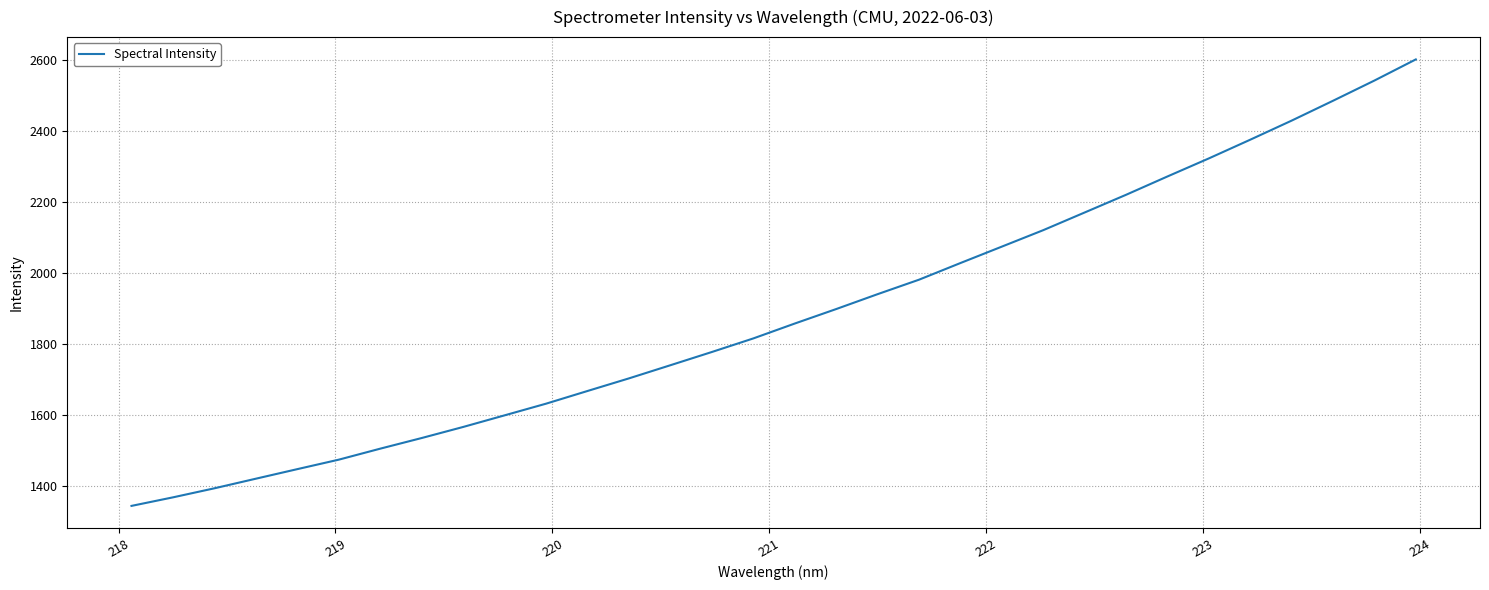

What is the minimum value shown in the chart?

1344.8